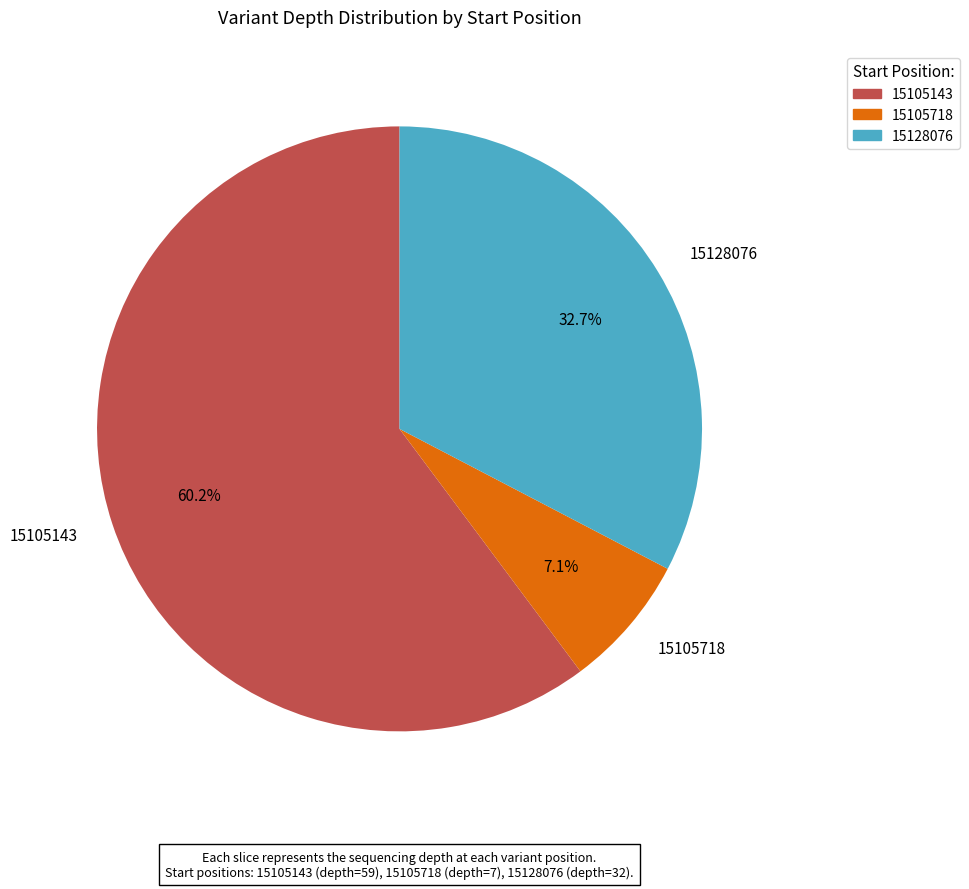

Is the sum of 15105718 and 15128076 greater than half?

No